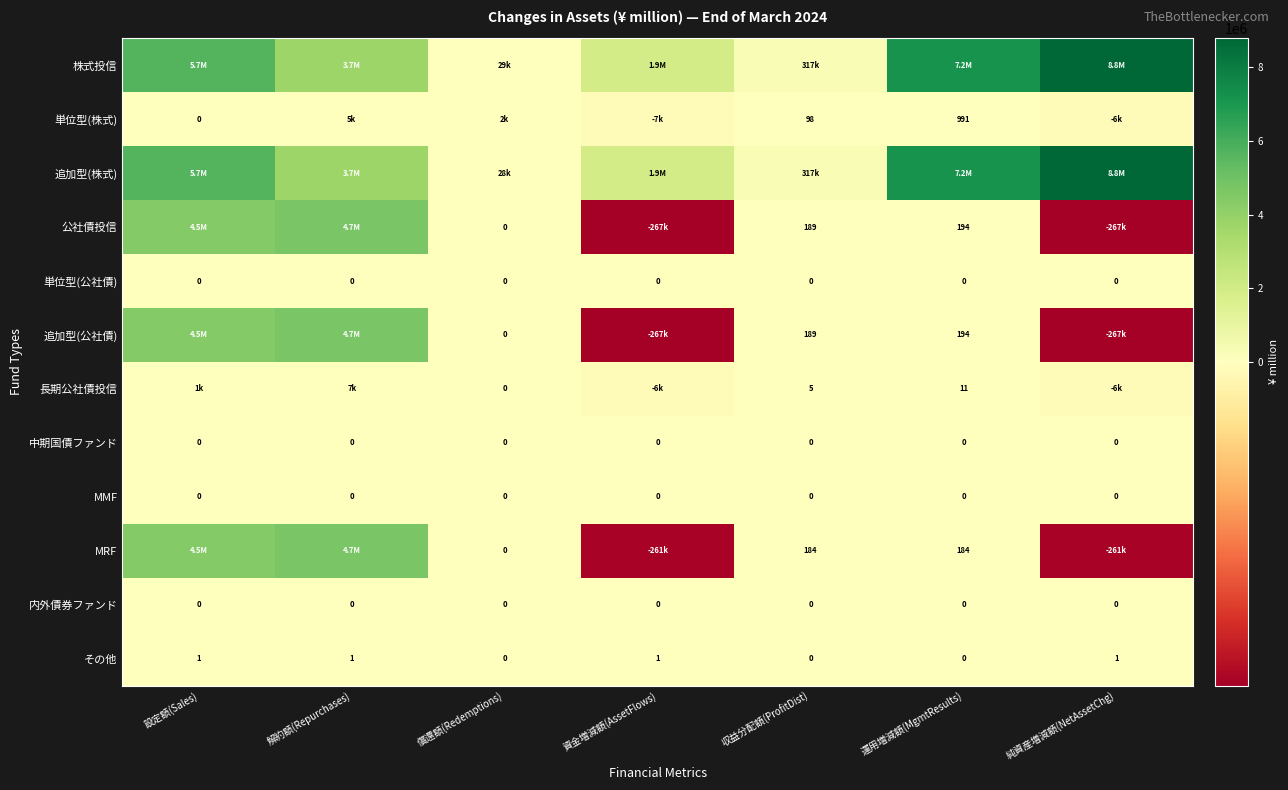

Is the value of 追加型(公社債) at 収益分配額(ProfitDist) greater than the value of その他 at 運用増減額(MgmtResults)?

Yes